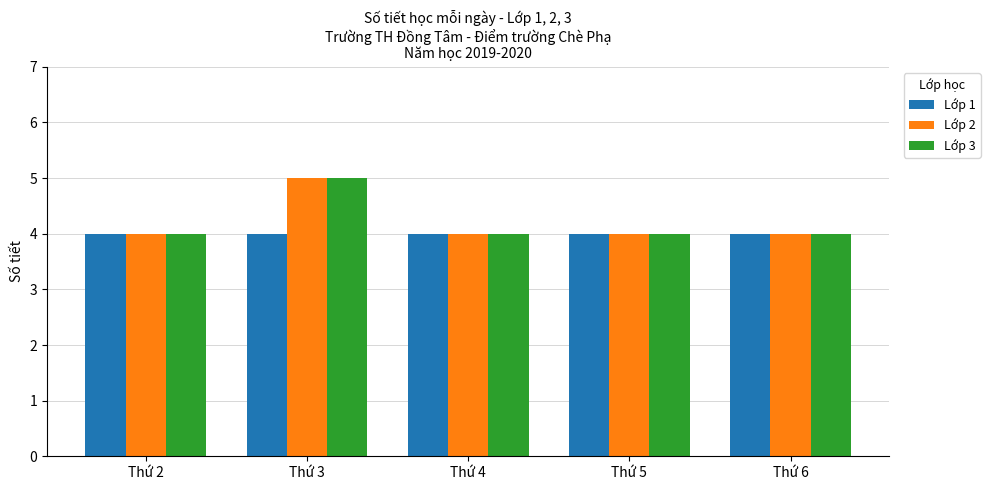

What is the average value of the Lớp 2 series?

4